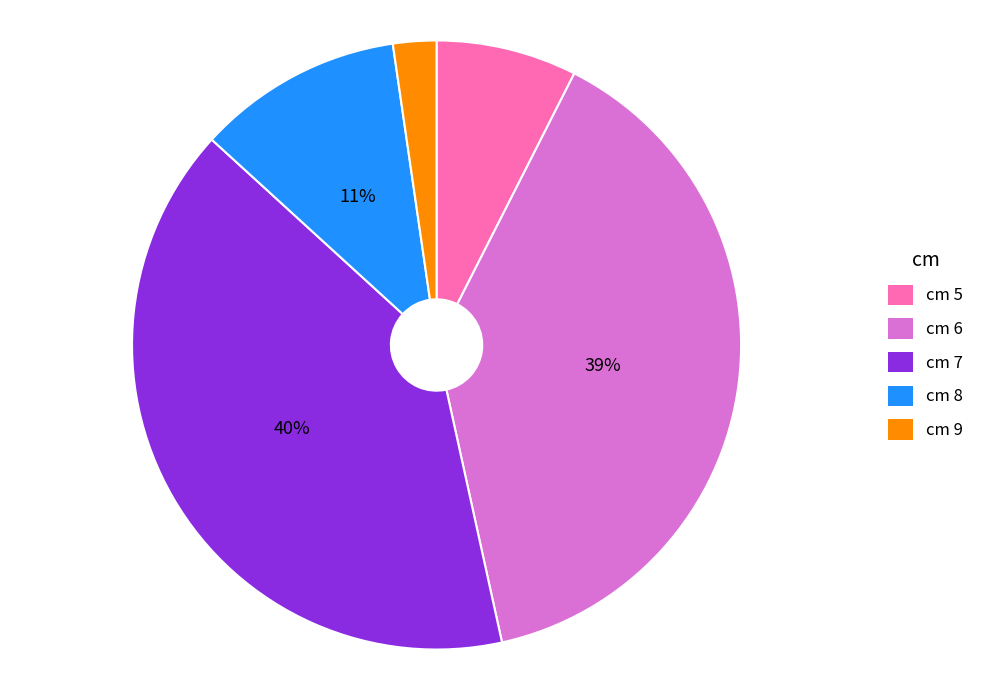

Which category has the smallest portion of the pie?

cm 9